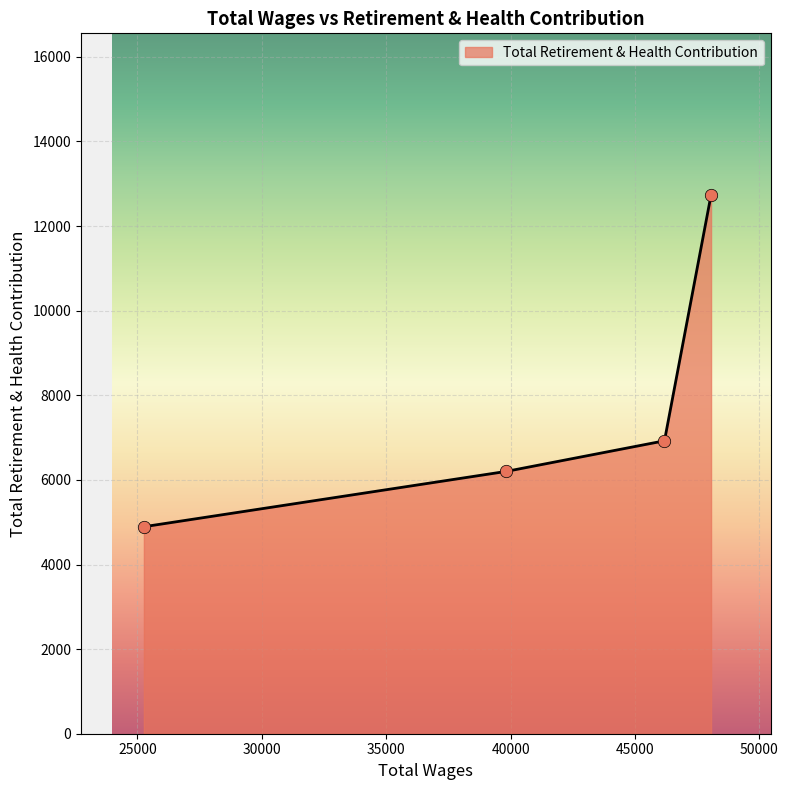

What is the sum of all values?

30753